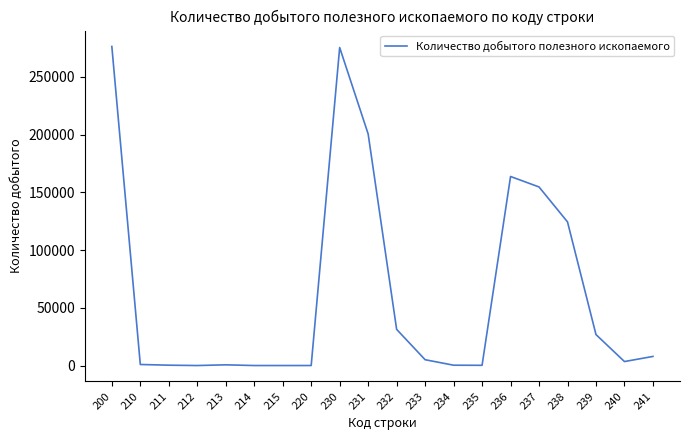

What is the difference between the maximum and minimum values?

276284